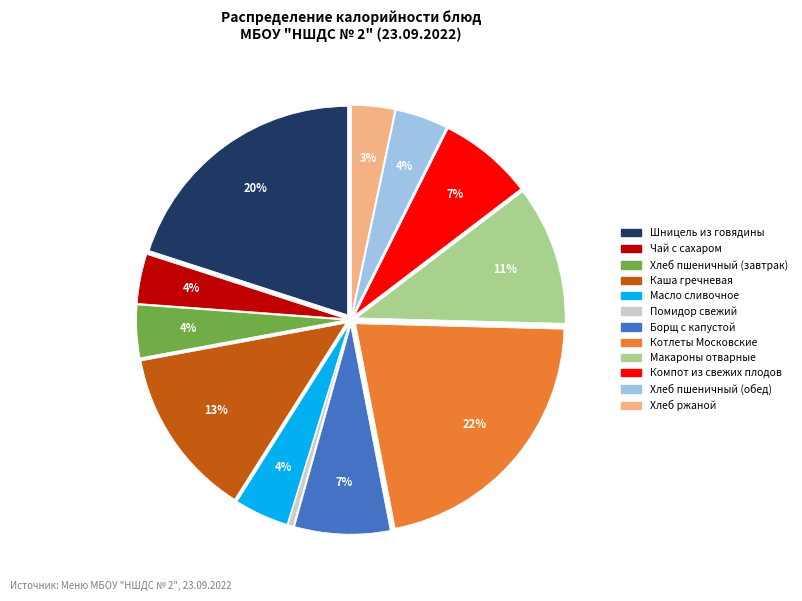

To the nearest percent, what is the average slice percentage?

8%